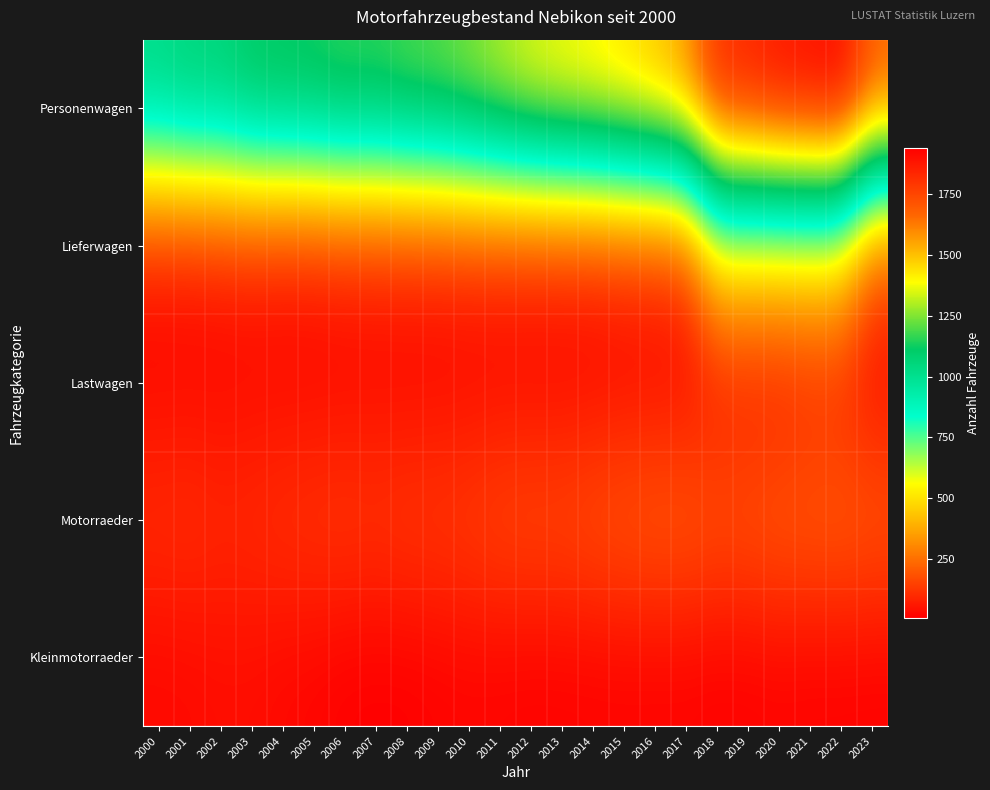

Reading left to right, extract all data points from this chart.

Personenwagen: 2000=1040	2001=1080	2002=1079	2003=1137	2004=1150	2005=1161	2006=1188	2007=1182	2008=1214	2009=1231	2010=1272	2011=1324	2012=1376	2013=1406	2014=1431	2015=1468	2016=1515	2017=1589	2018=1838	2019=1860	2020=1904	2021=1919	2022=1942	2023=1702
Lieferwagen: 2000=66	2001=66	2002=76	2003=80	2004=73	2005=77	2006=88	2007=90	2008=95	2009=95	2010=102	2011=100	2012=98	2013=100	2014=101	2015=116	2016=122	2017=148	2018=556	2019=554	2020=558	2021=561	2022=550	2023=197
Lastwagen: 2000=25	2001=26	2002=25	2003=28	2004=27	2005=26	2006=26	2007=27	2008=24	2009=25	2010=25	2011=27	2012=26	2013=25	2014=27	2015=30	2016=30	2017=31	2018=49	2019=55	2020=53	2021=75	2022=76	2023=32
Motorraeder: 2000=111	2001=116	2002=102	2003=107	2004=120	2005=129	2006=136	2007=130	2008=141	2009=142	2010=153	2011=171	2012=178	2013=177	2014=195	2015=208	2016=217	2017=217	2018=198	2019=203	2020=218	2021=220	2022=226	2023=213
Kleinmotorraeder: 2000=26	2001=29	2002=36	2003=35	2004=26	2005=20	2006=10	2007=7	2008=8	2009=14	2010=18	2011=16	2012=13	2013=14	2014=15	2015=16	2016=15	2017=15	2018=11	2019=12	2020=16	2021=13	2022=13	2023=12